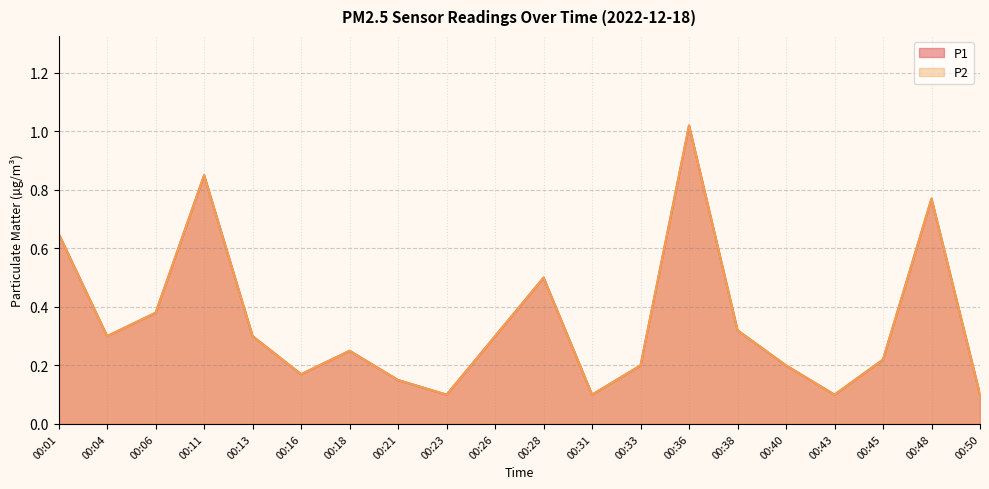

Where is the first local maximum for P1?

00:11